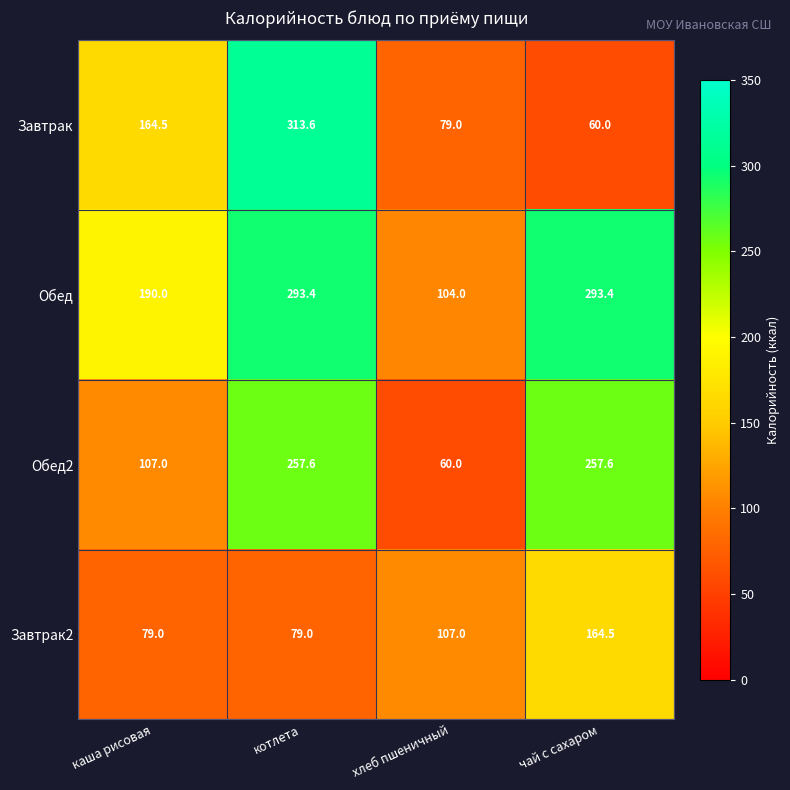

What is the difference between the Обед values at каша рисовая and хлеб пшеничный?

86.0